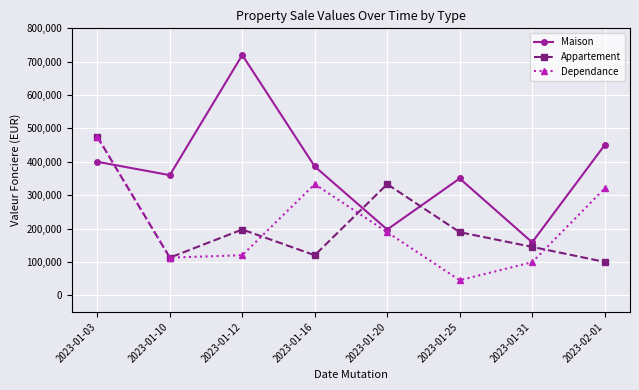

Reading left to right, transcribe all the data shown in this chart.

Maison: 2023-01-03=400000	2023-01-10=360000	2023-01-12=720000	2023-01-16=386000	2023-01-20=197000	2023-01-25=350000	2023-01-31=158685	2023-02-01=450000
Appartement: 2023-01-03=475000	2023-01-10=112800	2023-01-12=197050	2023-01-16=120000	2023-01-20=333000	2023-01-25=189000	2023-01-31=145000	2023-02-01=100000
Dependance: 2023-01-03=475000	2023-01-10=112800	2023-01-12=120000	2023-01-16=333000	2023-01-20=189000	2023-01-25=45000	2023-01-31=99078	2023-02-01=320000